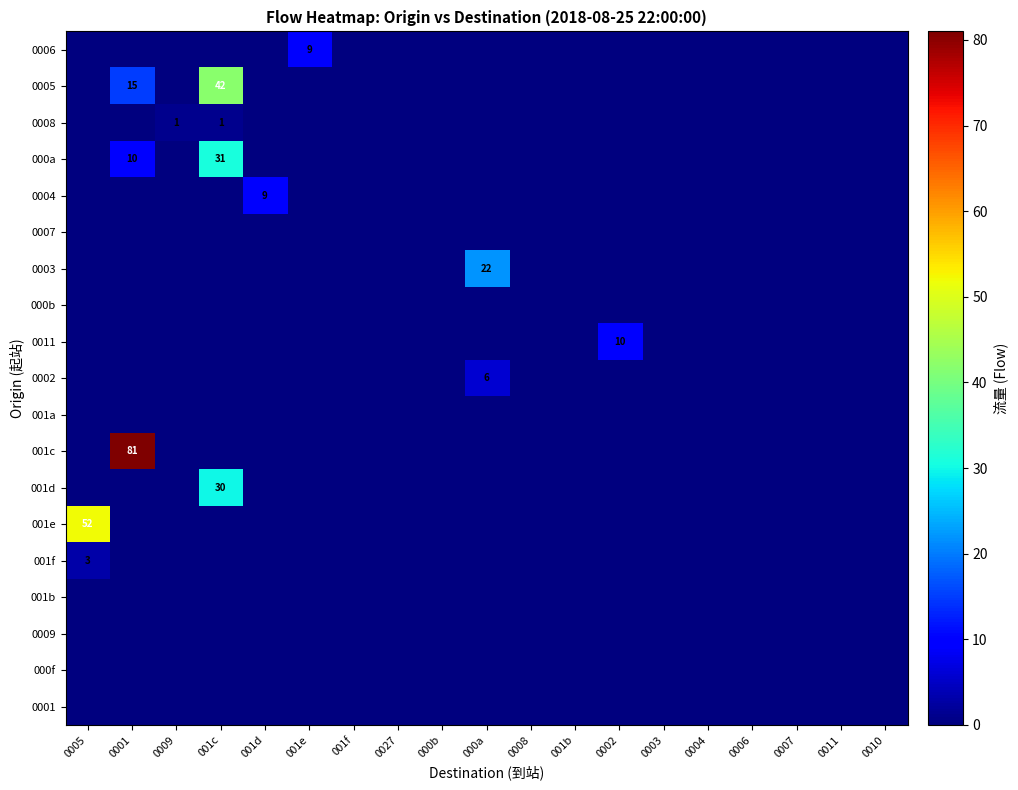

True or false: 0003 has a value of 0 at 001f.

True